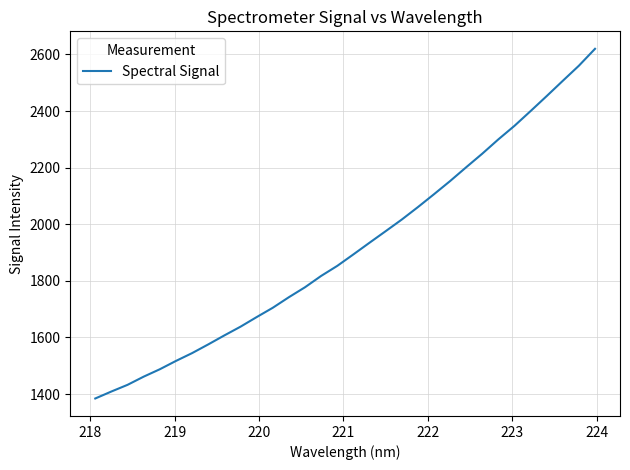

Does the chart display data point markers on the line(s)?

No